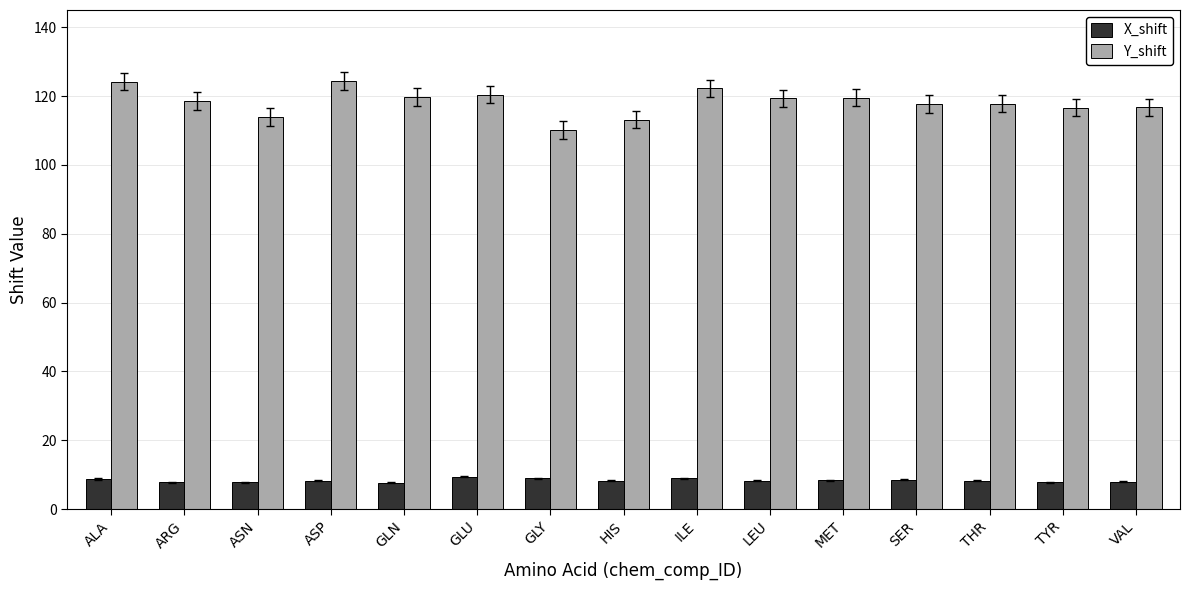

What are all the series names shown in the legend?

X_shift, Y_shift